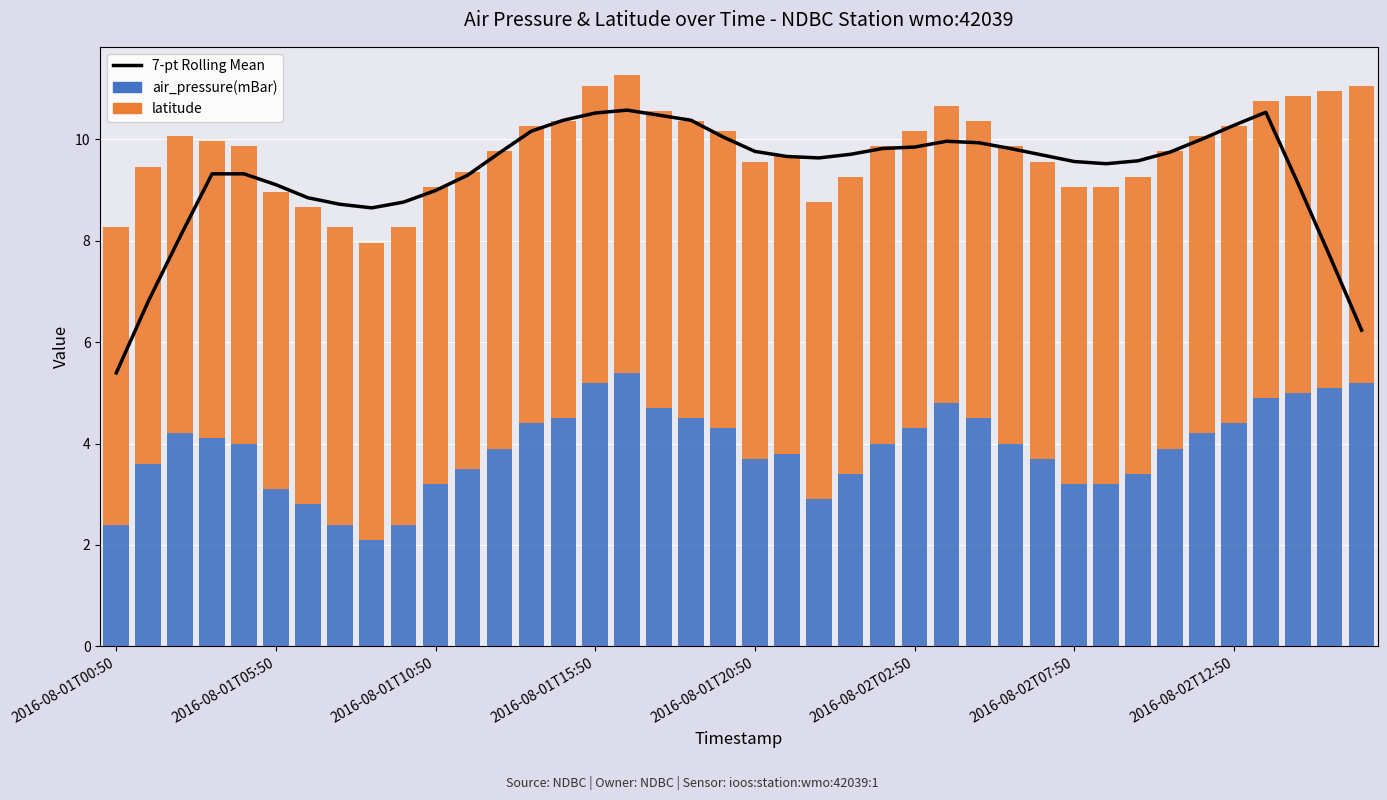

At how many categories does at least one series exceed 2?

40